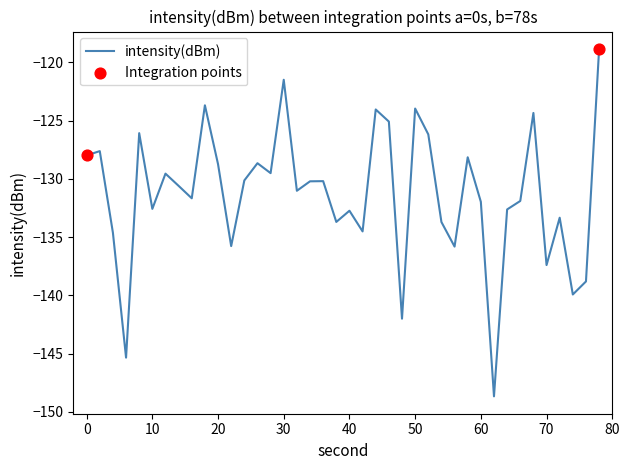

What is the maximum value shown in the chart?

-118.8